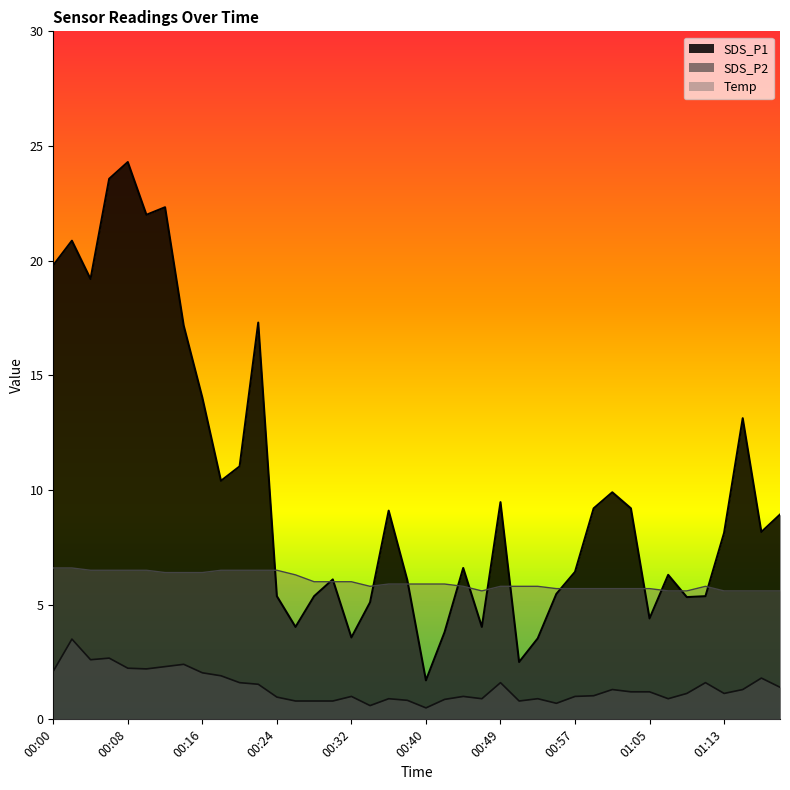

What is the minimum value for SDS_P1?

1.7